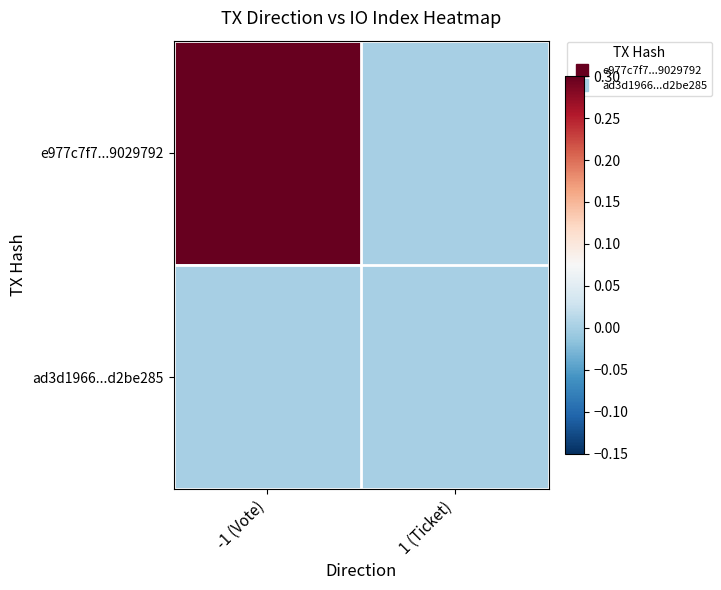

Which series has the largest total across all categories?

e977c7f7...9029792